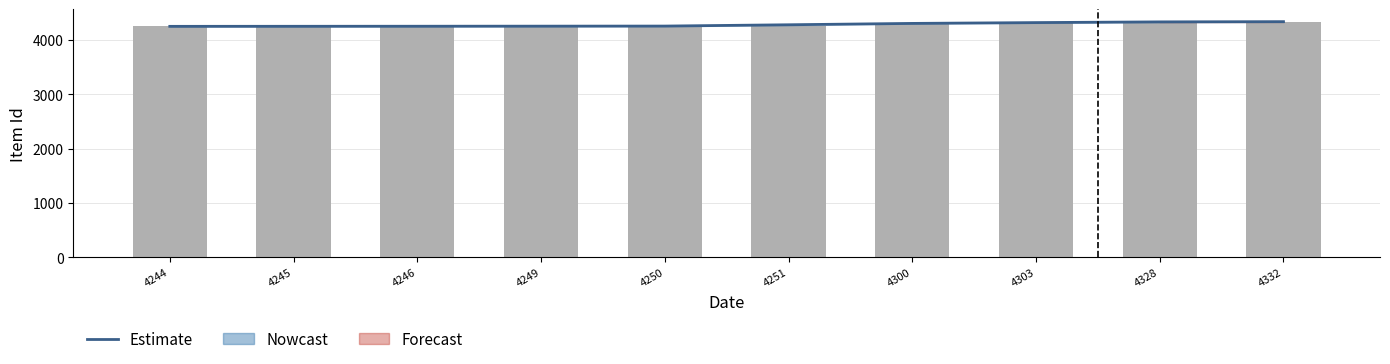

What is the difference between the maximum and minimum values in the Estimate series?

86.0